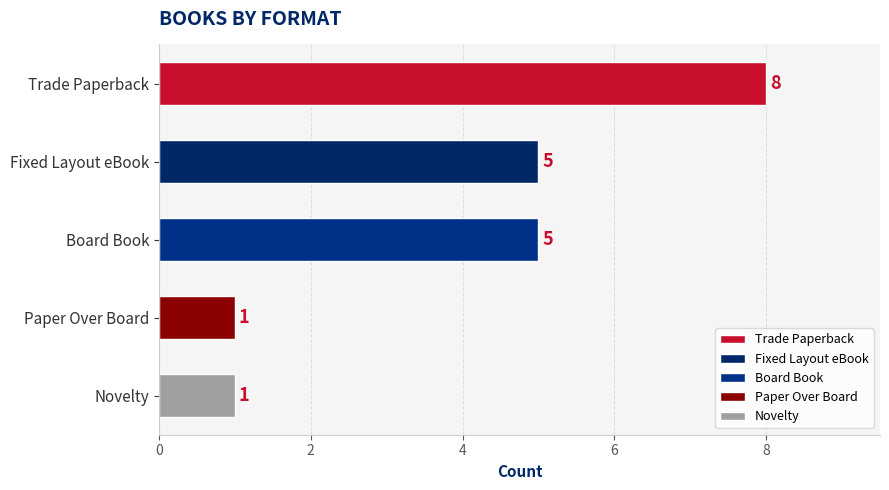

How many values are below 5?

2